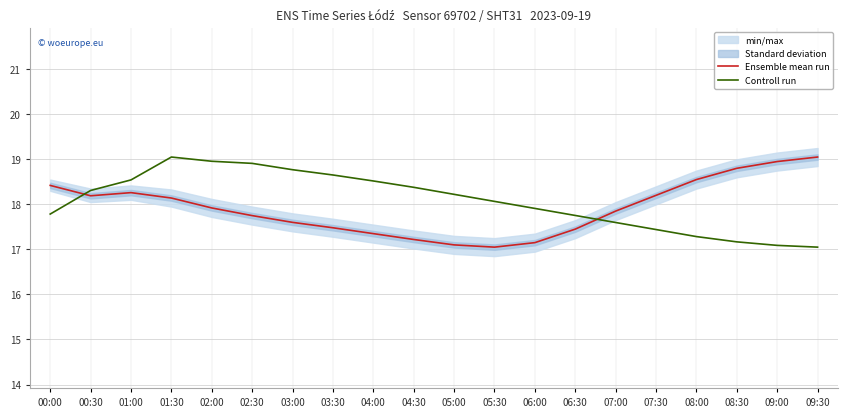

Is it true that Controll run equals 18.3 at 00:30?

True